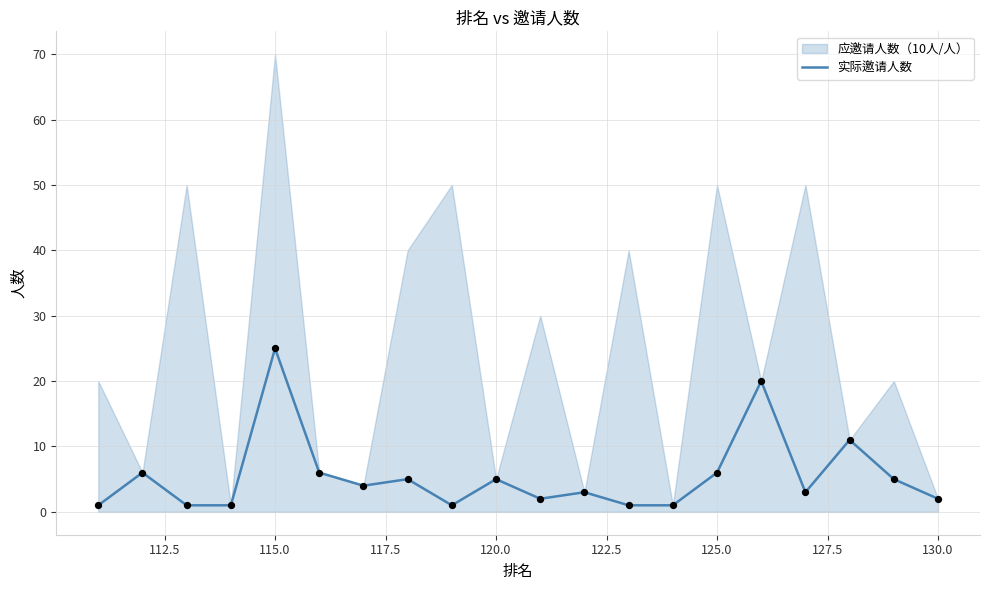

What is the maximum value for 实际邀请人数?

25